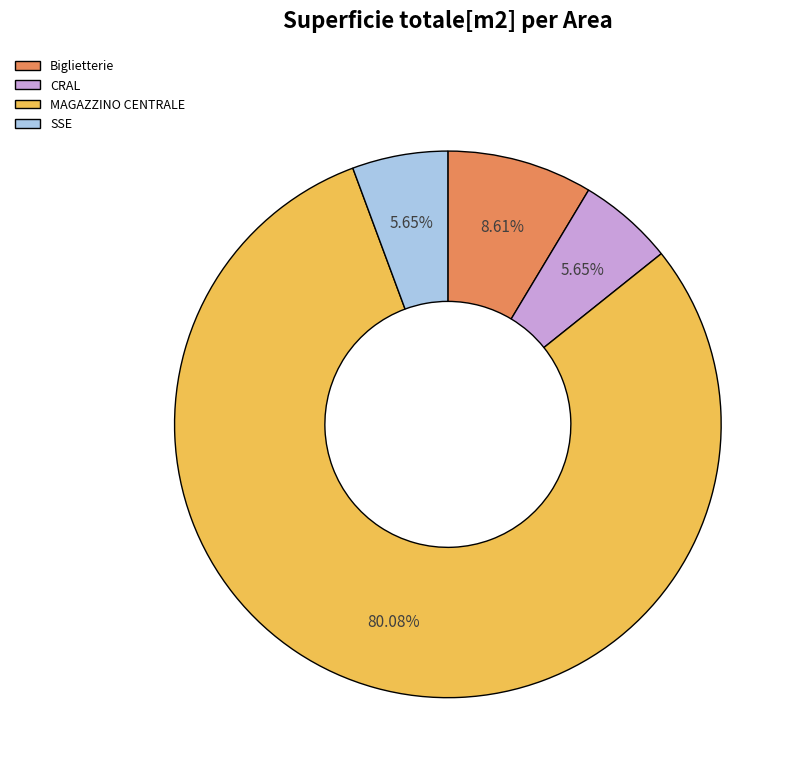

To the nearest percent, what is the combined percentage of MAGAZZINO CENTRALE and Biglietterie?

89%